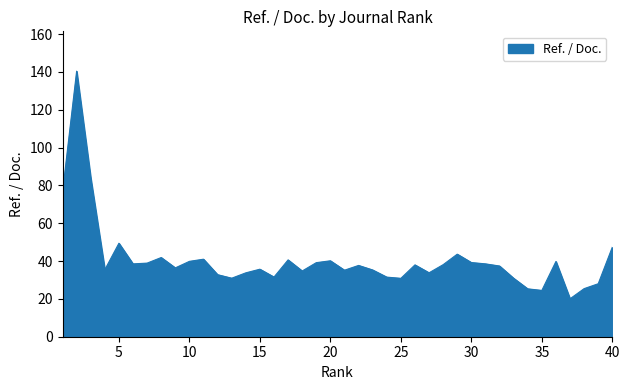

What is the maximum value shown in the chart?

140.4